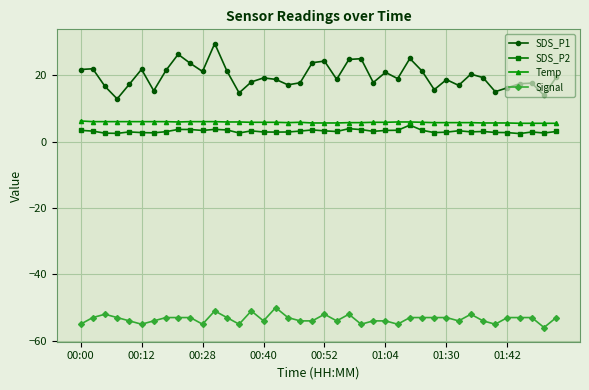

Which series has the largest total across all categories?

SDS_P1